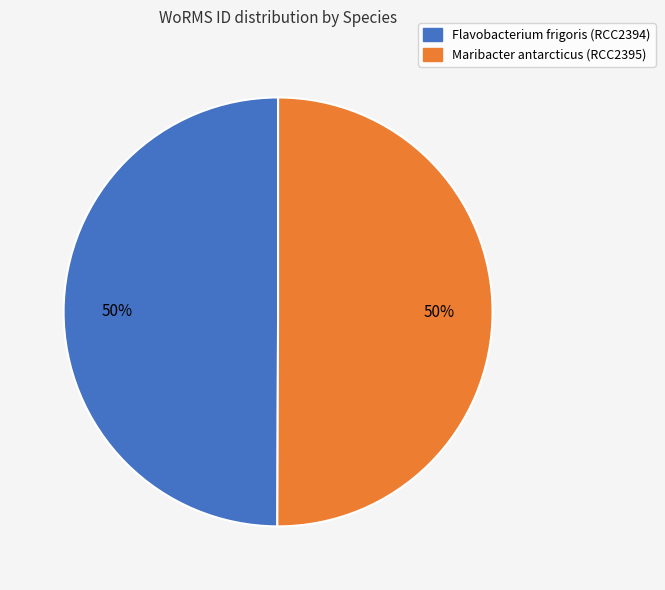

Combined, do Maribacter antarcticus (RCC2395) and Flavobacterium frigoris (RCC2394) account for over 50%?

Yes